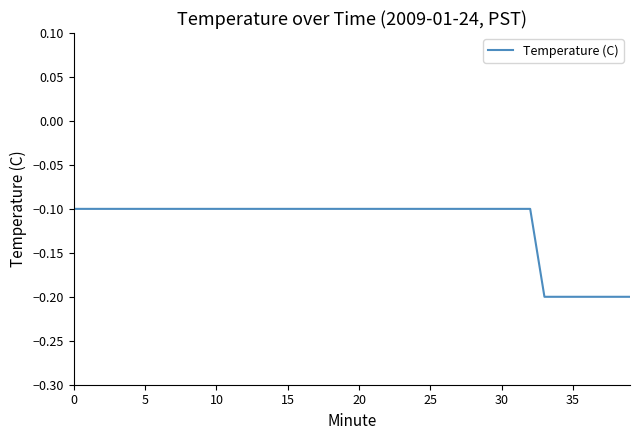

Does the chart have visible grid lines?

No